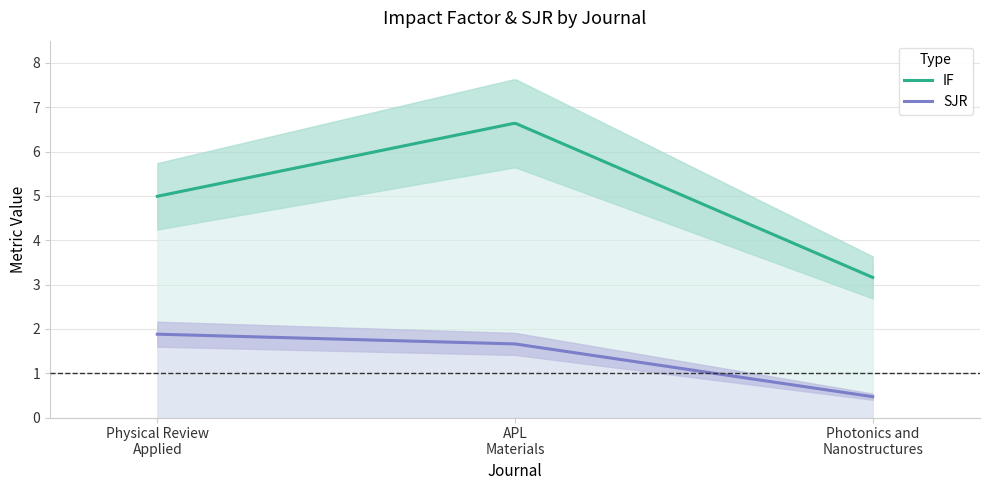

The SJR series shows 0.3 at Photonics and Nanostructures. True or false?

False